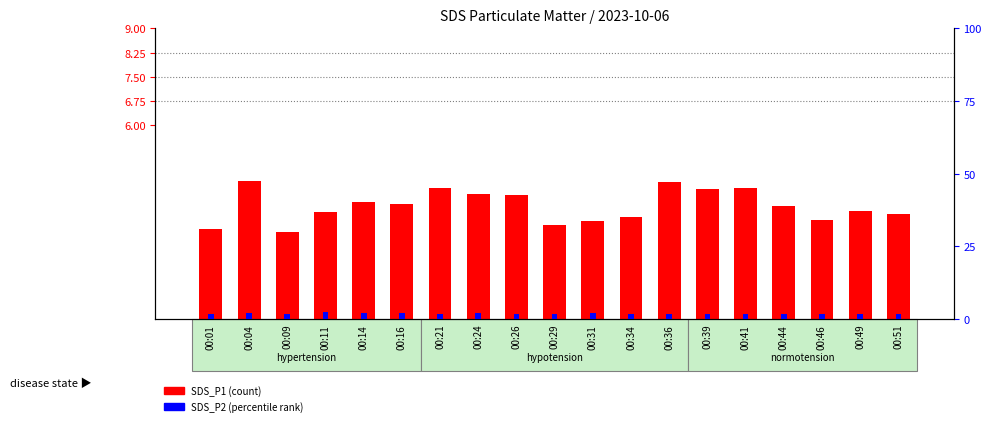

How many values in the SDS_P1 (count) series are below 3?

3